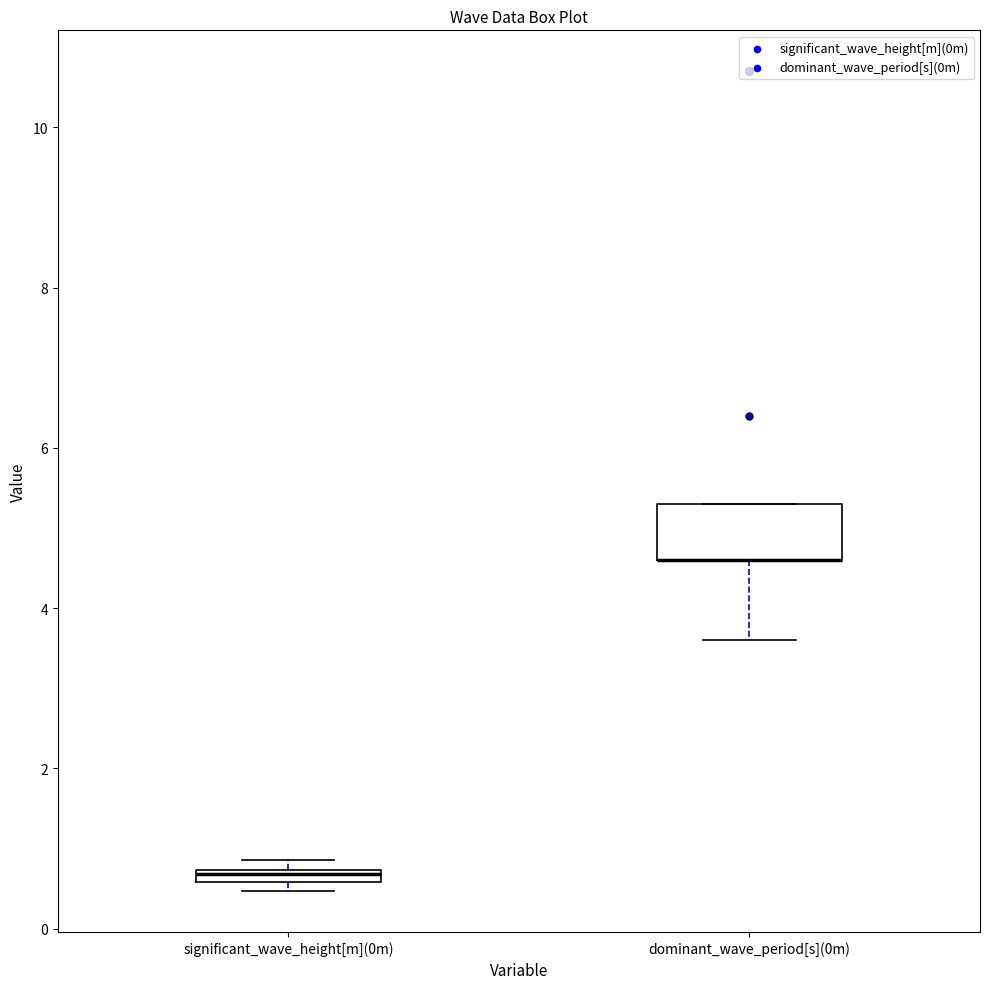

Comparing the boxes themselves (not the whiskers), which one is the tallest?

dominant_wave_period[s](0m)